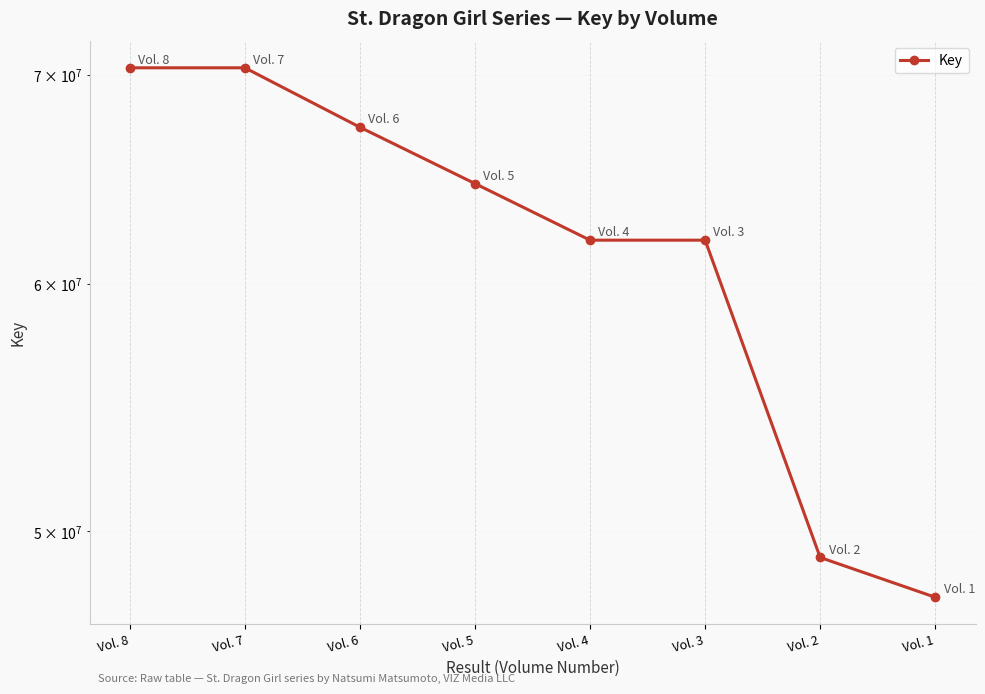

How many values are below 64623744?

4